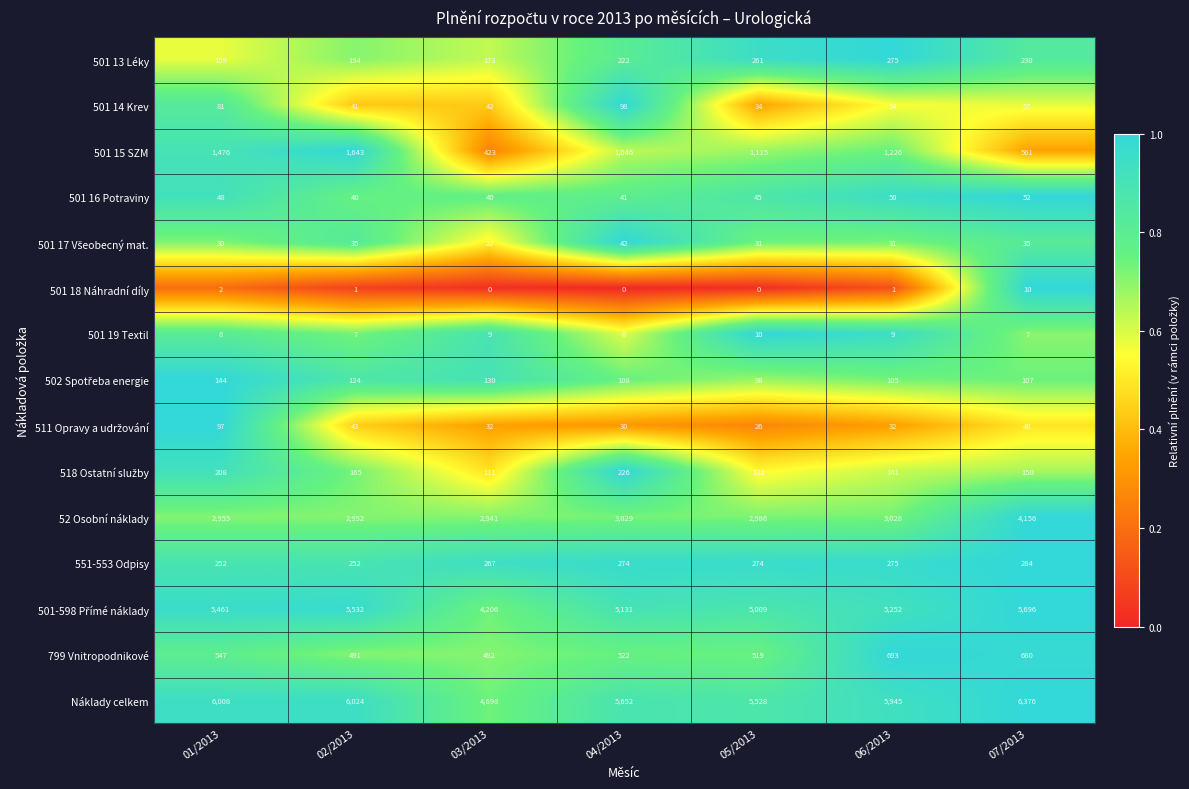

Read the 501 19 Textil value at 07/2013.

7